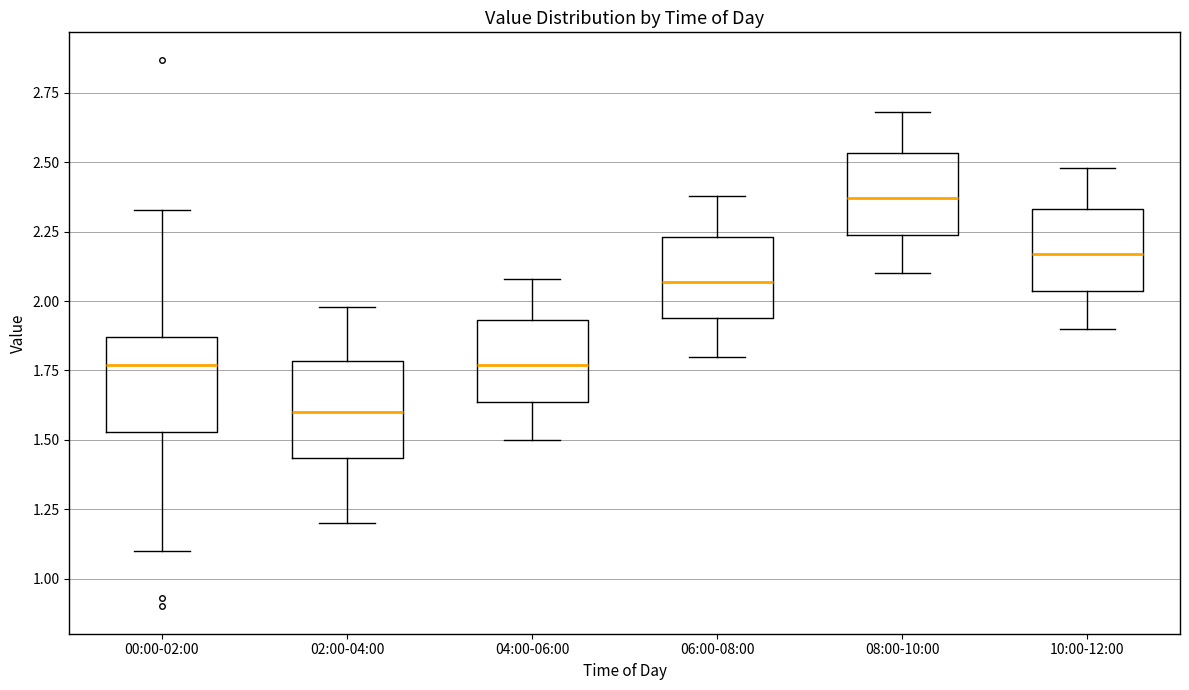

Where is the lower edge of the box for 08:00-10:00 on the y-axis? The values are not printed on the chart, so give them approximately, as read against the axis.

2.25